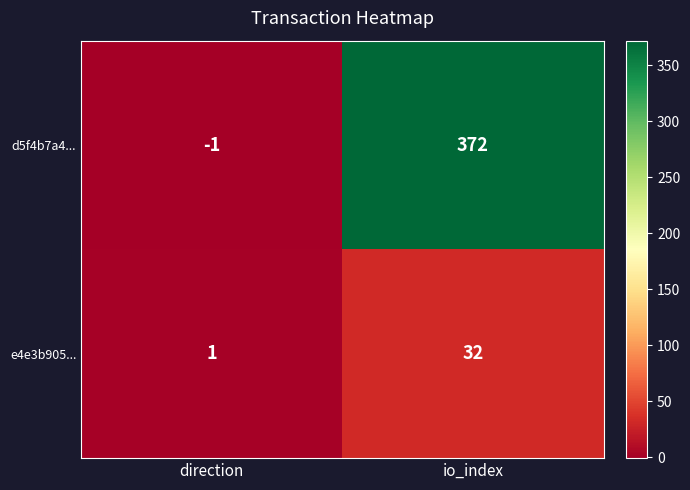

Reading left to right, what are all the values shown in this chart?

d5f4b7a4...: direction=-1	io_index=372
e4e3b905...: direction=1	io_index=32